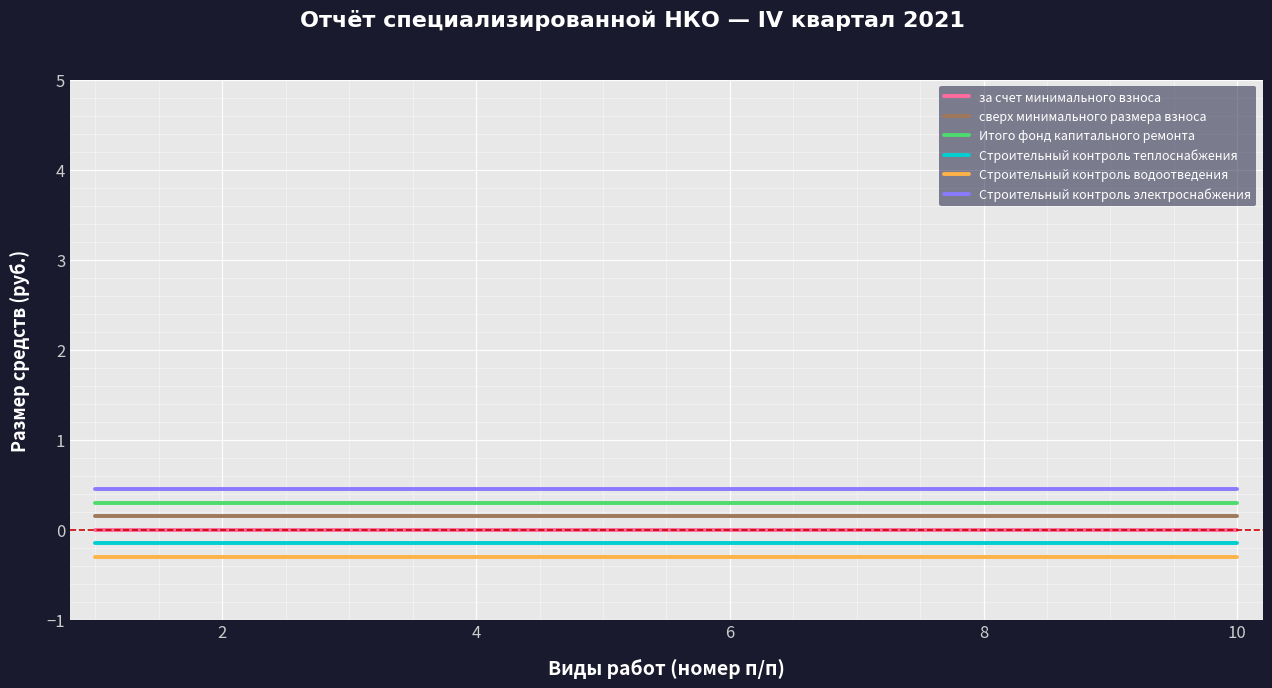

True or false: Строительный контроль водоотведения and Итого фонд капитального ремонта intersect in this chart.

False